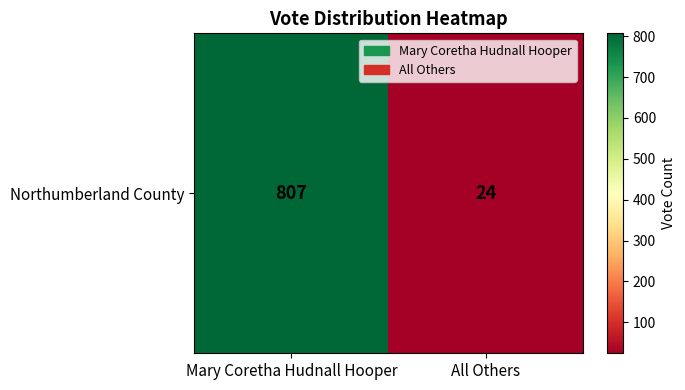

What is the difference between the maximum and minimum values?

783